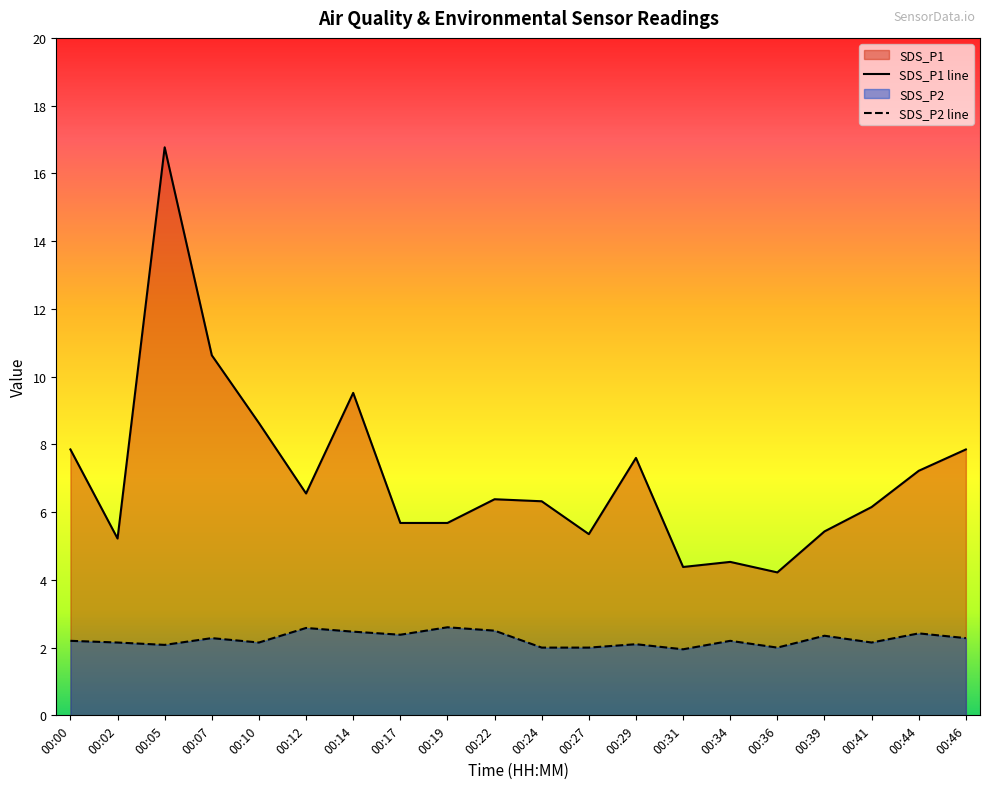

Reading left to right, what are all the values shown in this chart?

SDS_P1: 7.8	5.2	16.8	10.6	8.6	6.5	9.5	5.7	5.7	6.4	6.3	5.3	7.6	4.4	4.5	4.2	5.4	6.2	7.2	7.8
SDS_P2: 2.2	2.1	2.1	2.3	2.1	2.6	2.5	2.4	2.6	2.5	2.0	2.0	2.1	1.9	2.2	2.0	2.4	2.1	2.4	2.3